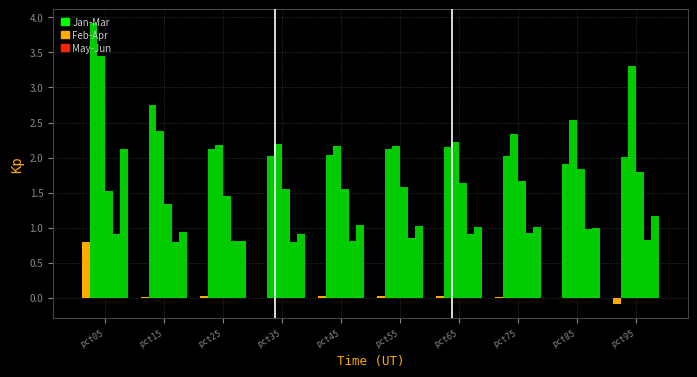

Reading left to right, list all the values displayed in this chart.

Jan: pct05=0.8	pct15=0.0	pct25=0.0	pct35=-0.0	pct45=0.0	pct55=0.0	pct65=0.0	pct75=0.0	pct85=-0.0	pct95=-0.1
Feb: pct05=3.9	pct15=2.7	pct25=2.1	pct35=2.0	pct45=2.0	pct55=2.1	pct65=2.2	pct75=2.0	pct85=1.9	pct95=2.0
Mar: pct05=3.5	pct15=2.4	pct25=2.2	pct35=2.2	pct45=2.2	pct55=2.2	pct65=2.2	pct75=2.3	pct85=2.5	pct95=3.3
Apr: pct05=1.5	pct15=1.3	pct25=1.5	pct35=1.5	pct45=1.6	pct55=1.6	pct65=1.6	pct75=1.7	pct85=1.8	pct95=1.8
May: pct05=0.9	pct15=0.8	pct25=0.8	pct35=0.8	pct45=0.8	pct55=0.9	pct65=0.9	pct75=0.9	pct85=1.0	pct95=0.8
Jun: pct05=2.1	pct15=0.9	pct25=0.8	pct35=0.9	pct45=1.0	pct55=1.0	pct65=1.0	pct75=1.0	pct85=1.0	pct95=1.2